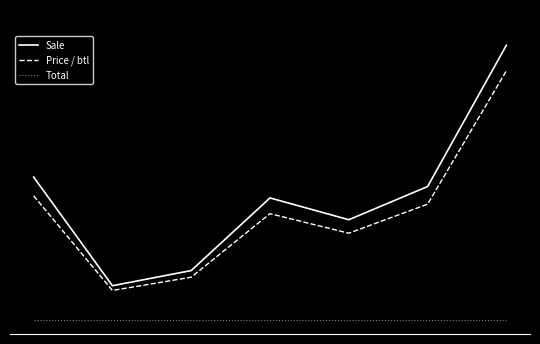

True or false: Total and Sale cross at least once.

False